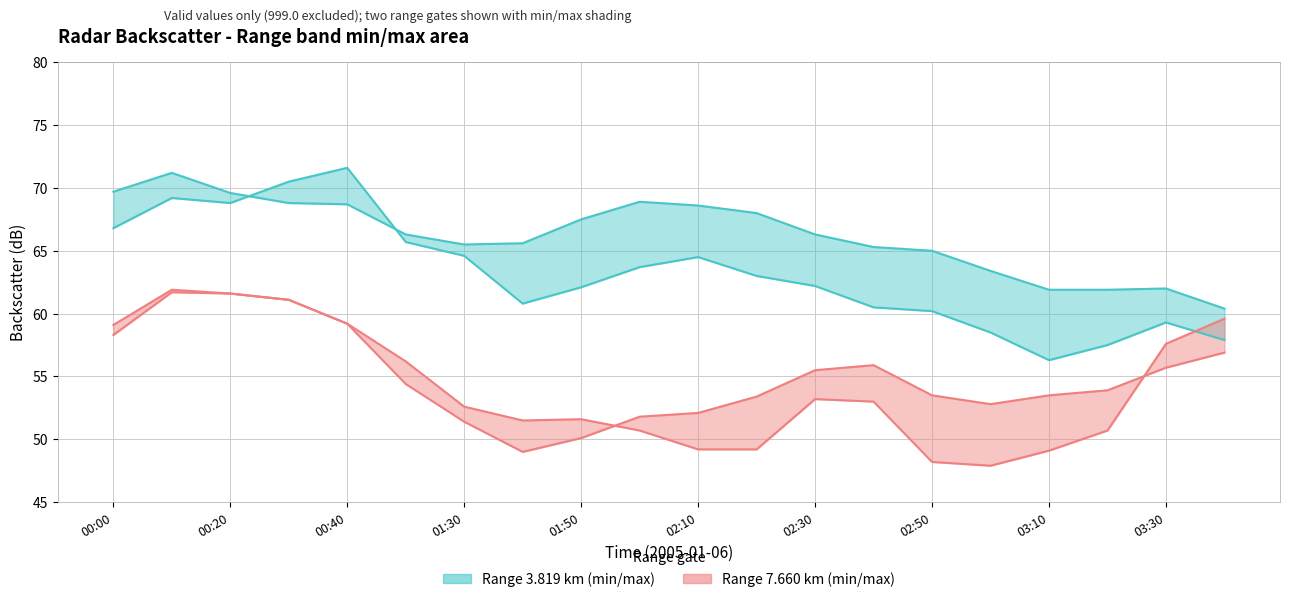

At which category is the sum across all series the highest?

2005/01/06 00:10